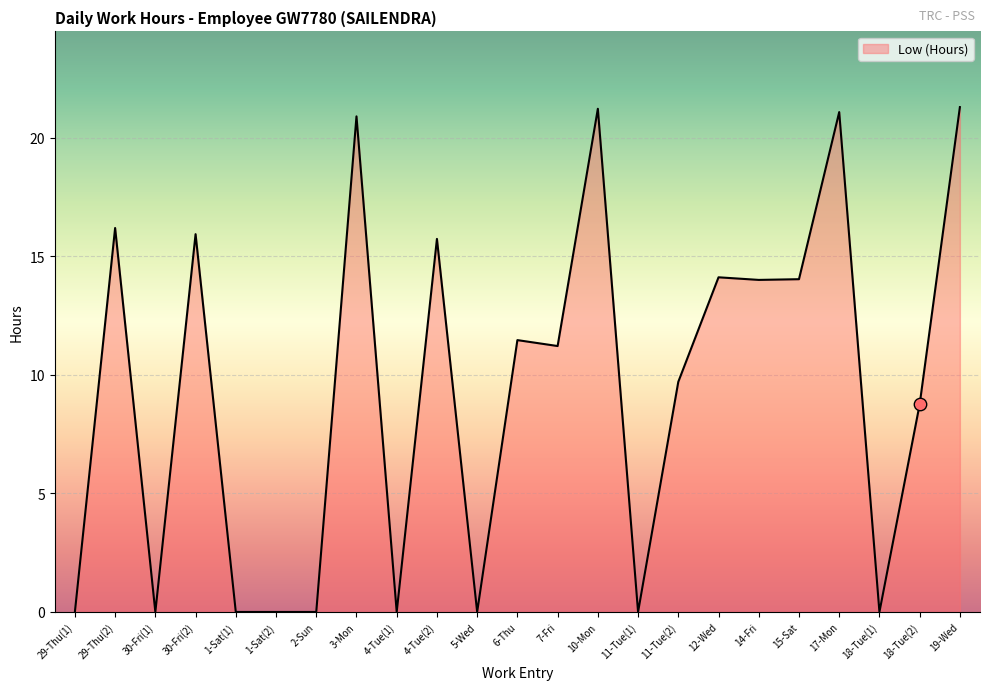

Between 30-Fri(2) and 7-Fri, which is larger?

30-Fri(2)